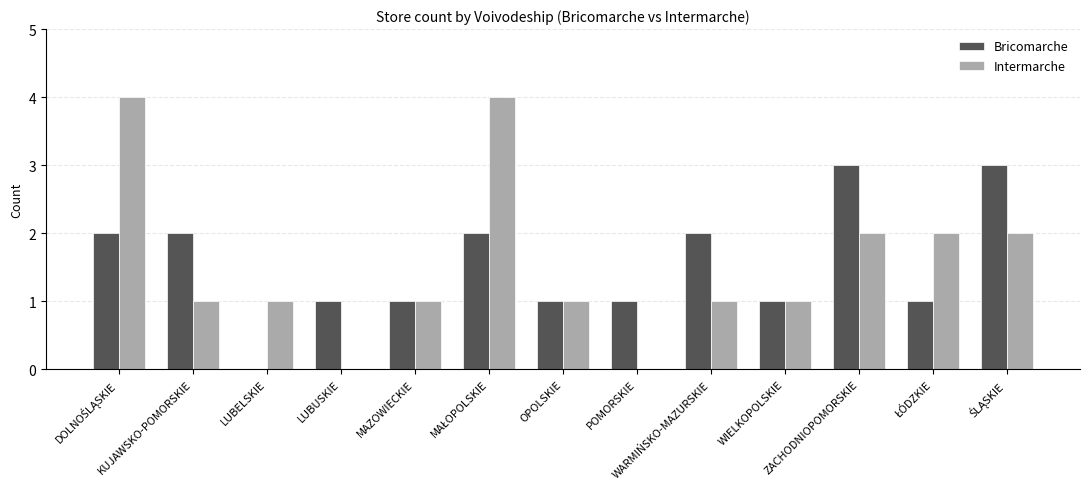

Are the bars grouped side by side (vs. stacked)?

Yes